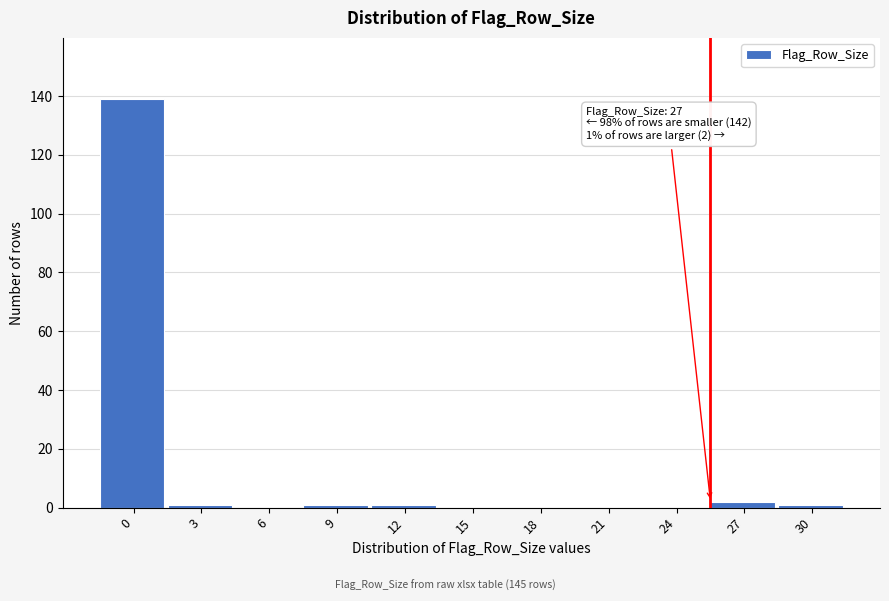

Reading left to right, list all the values displayed in this chart.

0=139	3=1	6=0	9=1	12=1	15=0	18=0	21=0	24=0	27=2	30=1